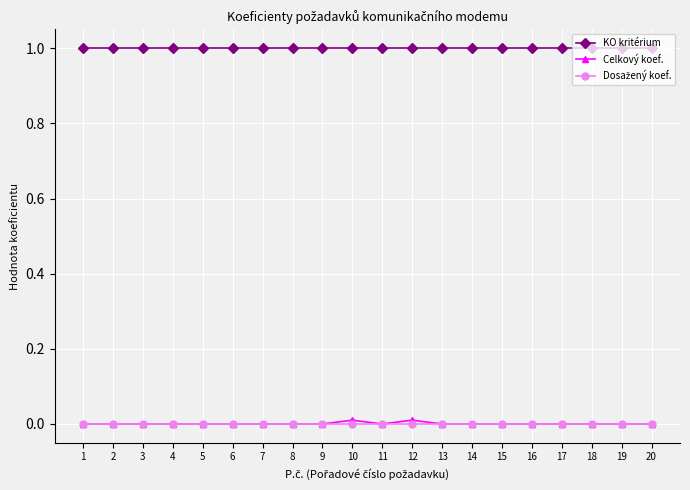

Which series has the largest total across all categories?

KO kritérium